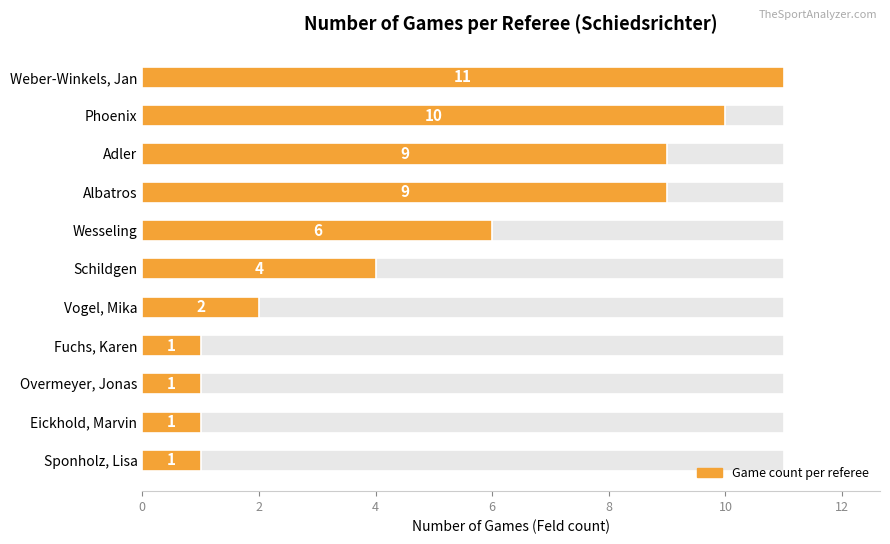

The chart shows a value of 2 at 8. True or false?

False